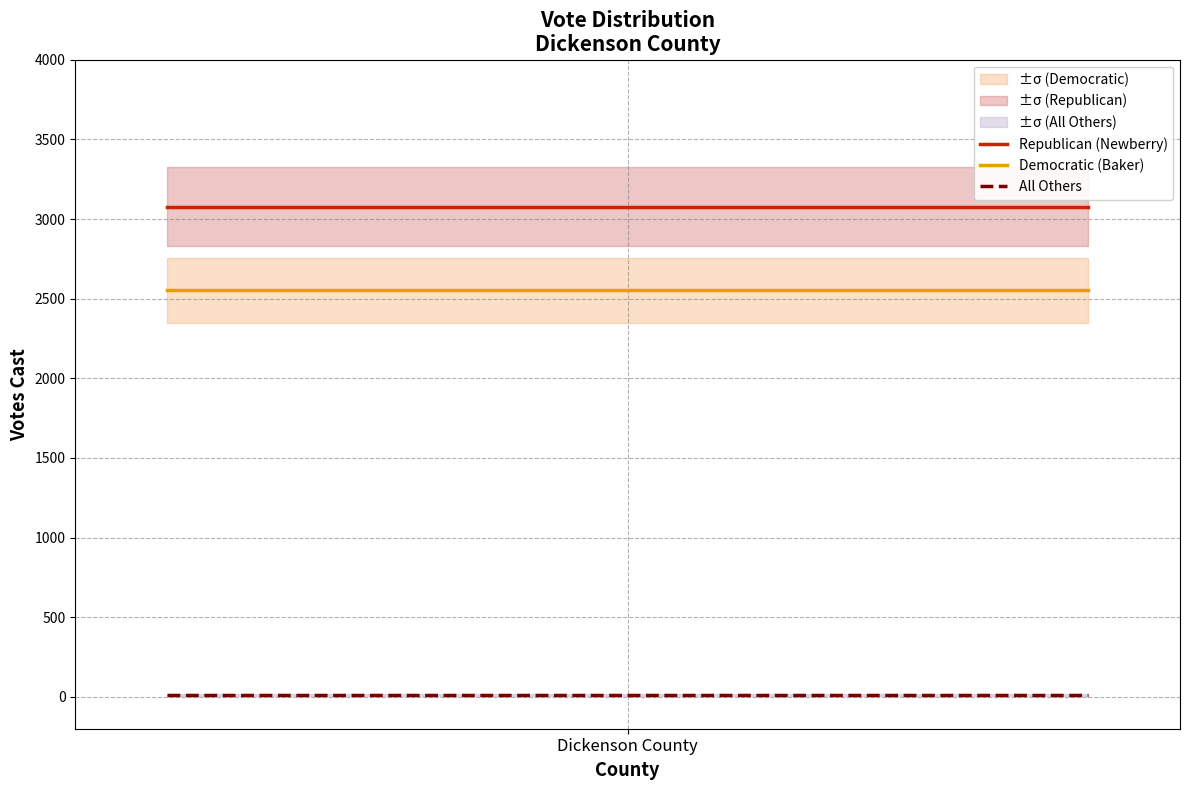

Reading left to right, transcribe all the data shown in this chart.

Republican (Newberry): 3078	3078
Democratic (Baker): 2554	2554
All Others: 13	13